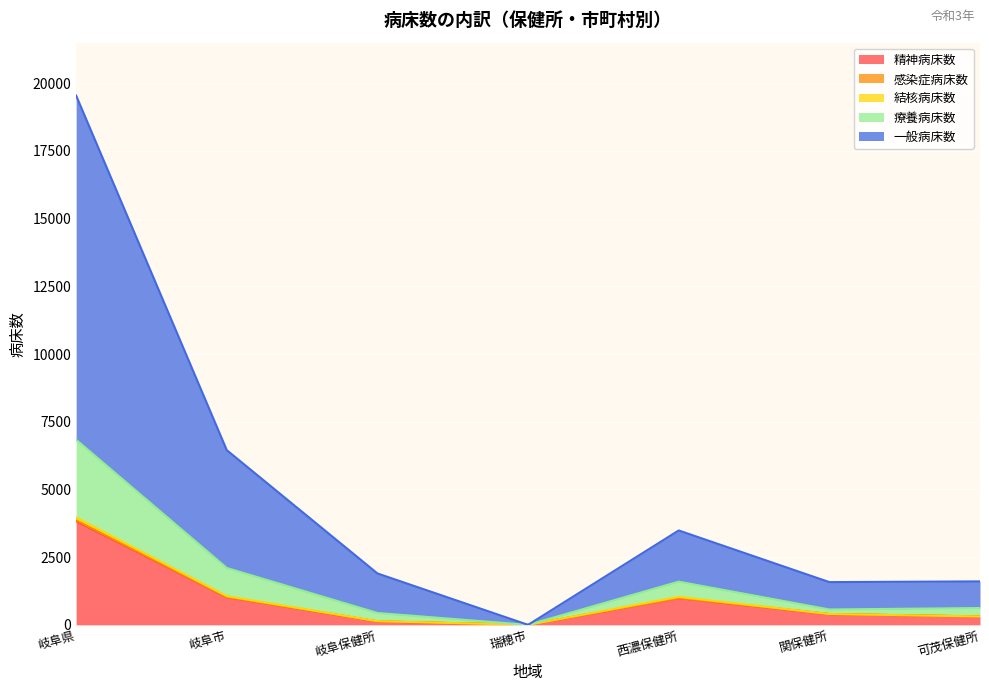

At which category is the sum across all series the highest?

岐阜県